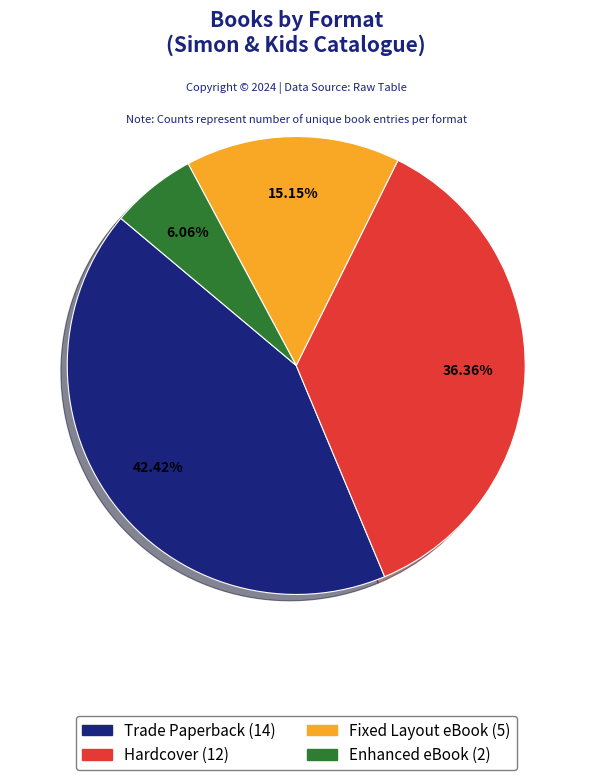

To the nearest percent, what is the difference between the Hardcover and Fixed Layout eBook slice percentages?

21%